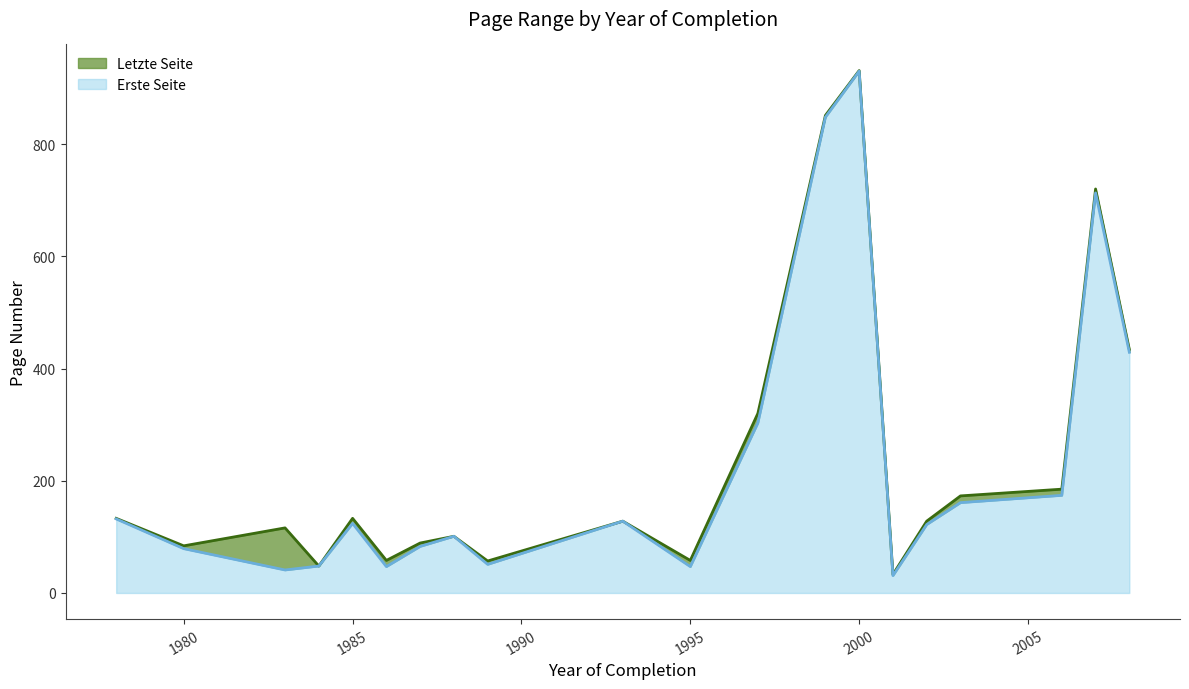

Rank the series by their maximum value, from highest to lowest.

Letzte Seite, Erste Seite